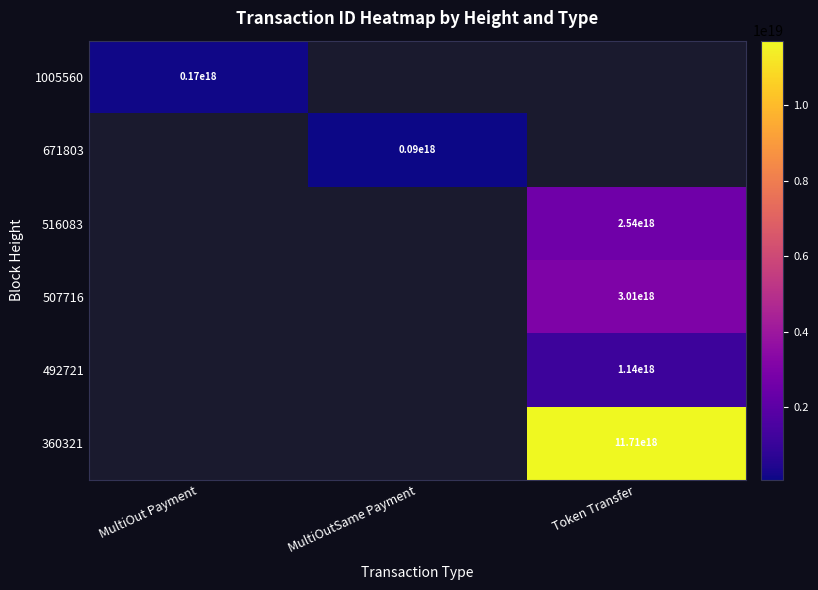

True or false: 516083 has a value of 3570303675082213376.0 at Token Transfer.

False